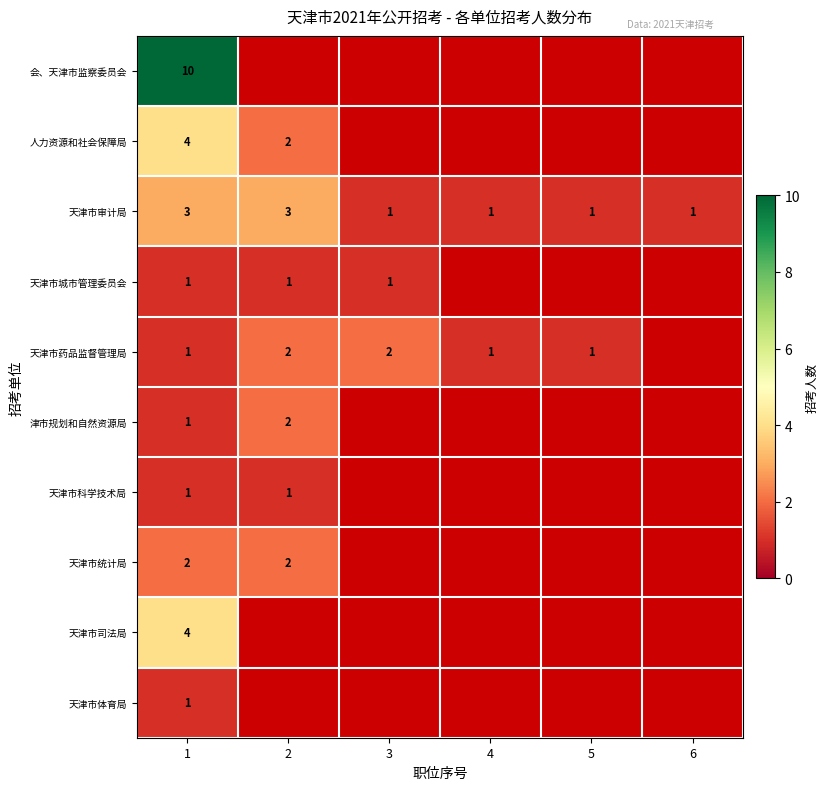

What is the sum of all 天津市审计局 values?

10